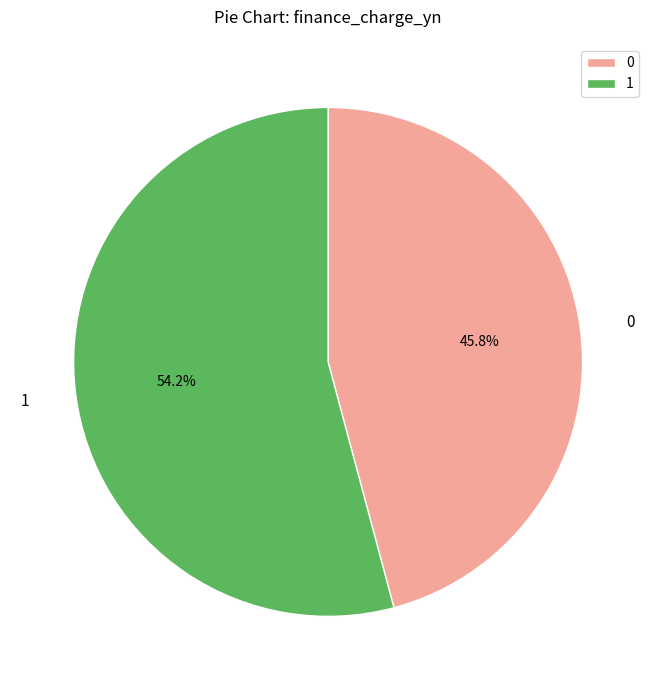

Approximately how many times larger is the value at 1 compared to 0?

1.2